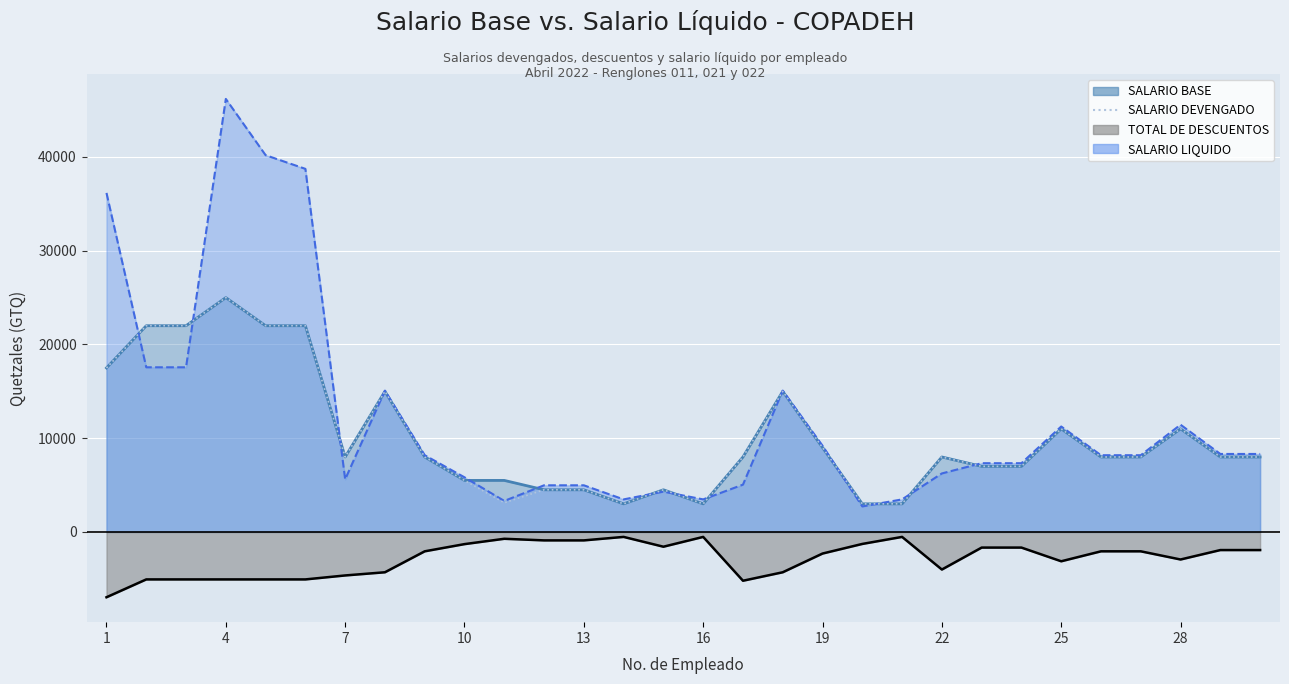

What is the difference between the maximum and minimum values?

22000.0